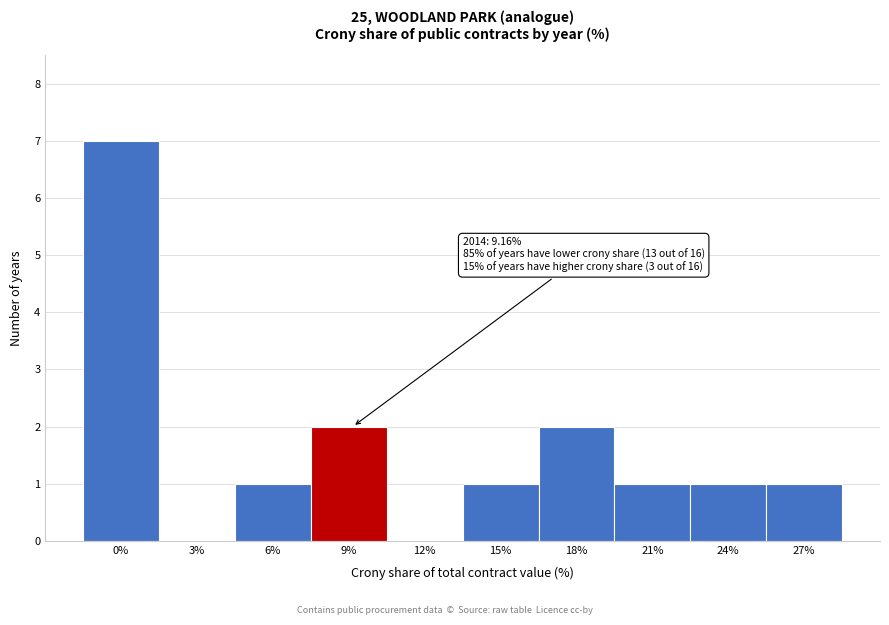

Reading right to left, list all the values displayed in this chart.

27%=1	24%=1	21%=1	18%=2	15%=1	12%=0	9%=2	6%=1	3%=0	0%=7